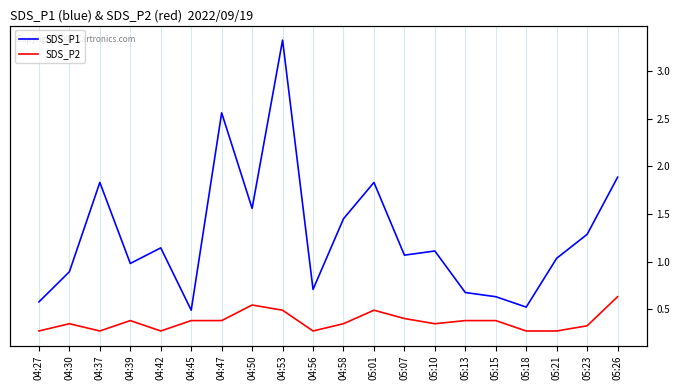

What is the minimum value for SDS_P1?

0.6